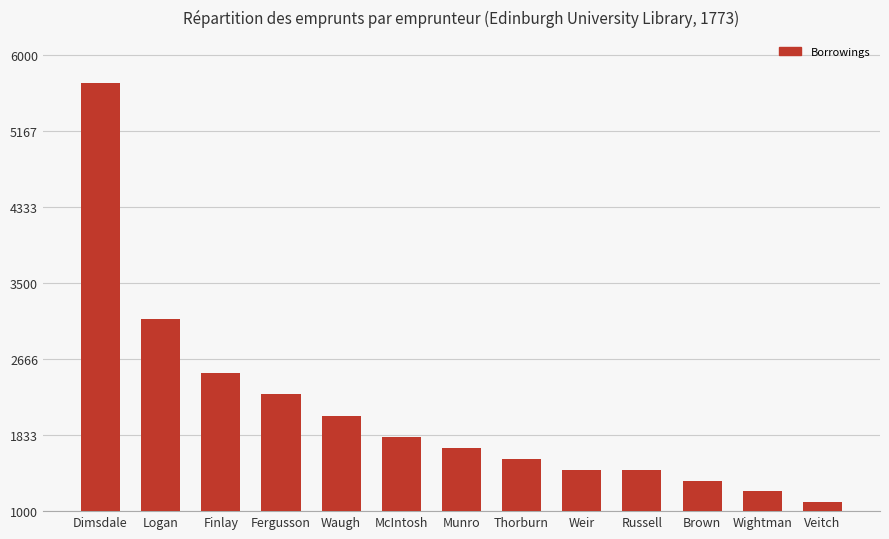

Count the number of data series in this chart.

1